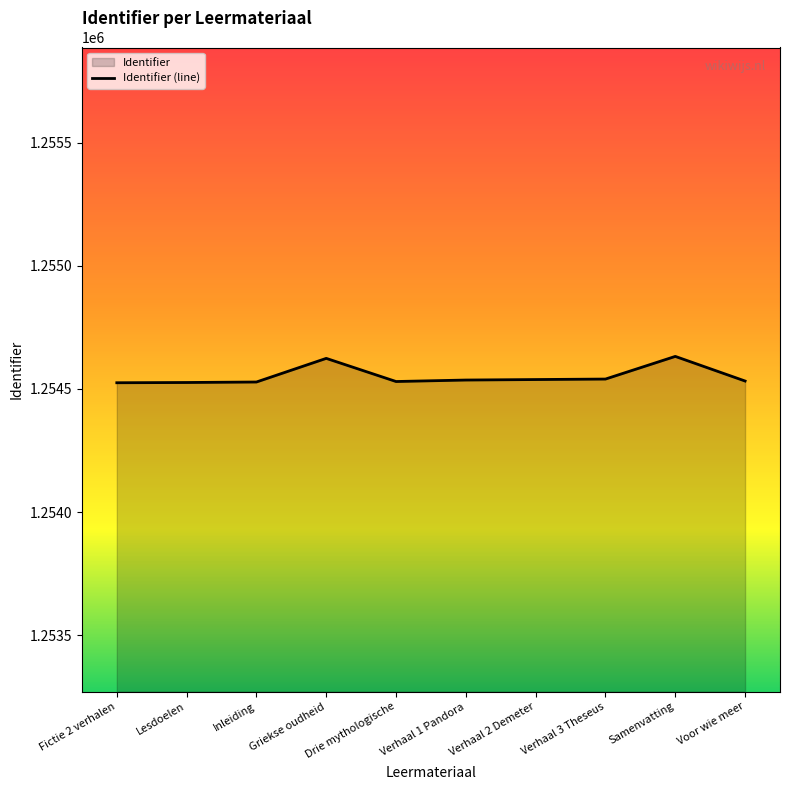

What is the change in value from Inleiding to Verhaal 1 Pandora?

+8